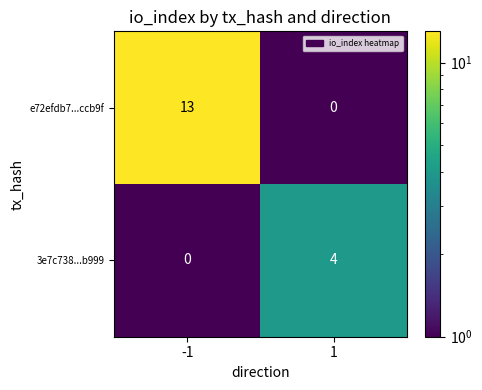

What is the difference between the highest and lowest values at -1?

13